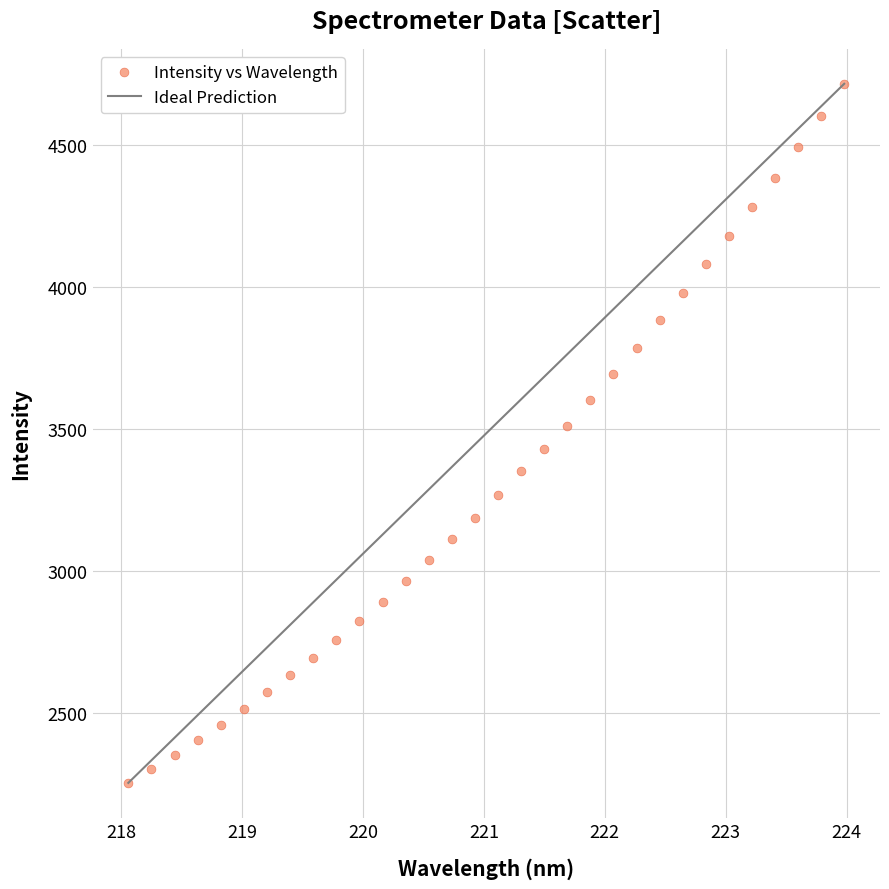

What is the range of X values (max minus min)?

5.9